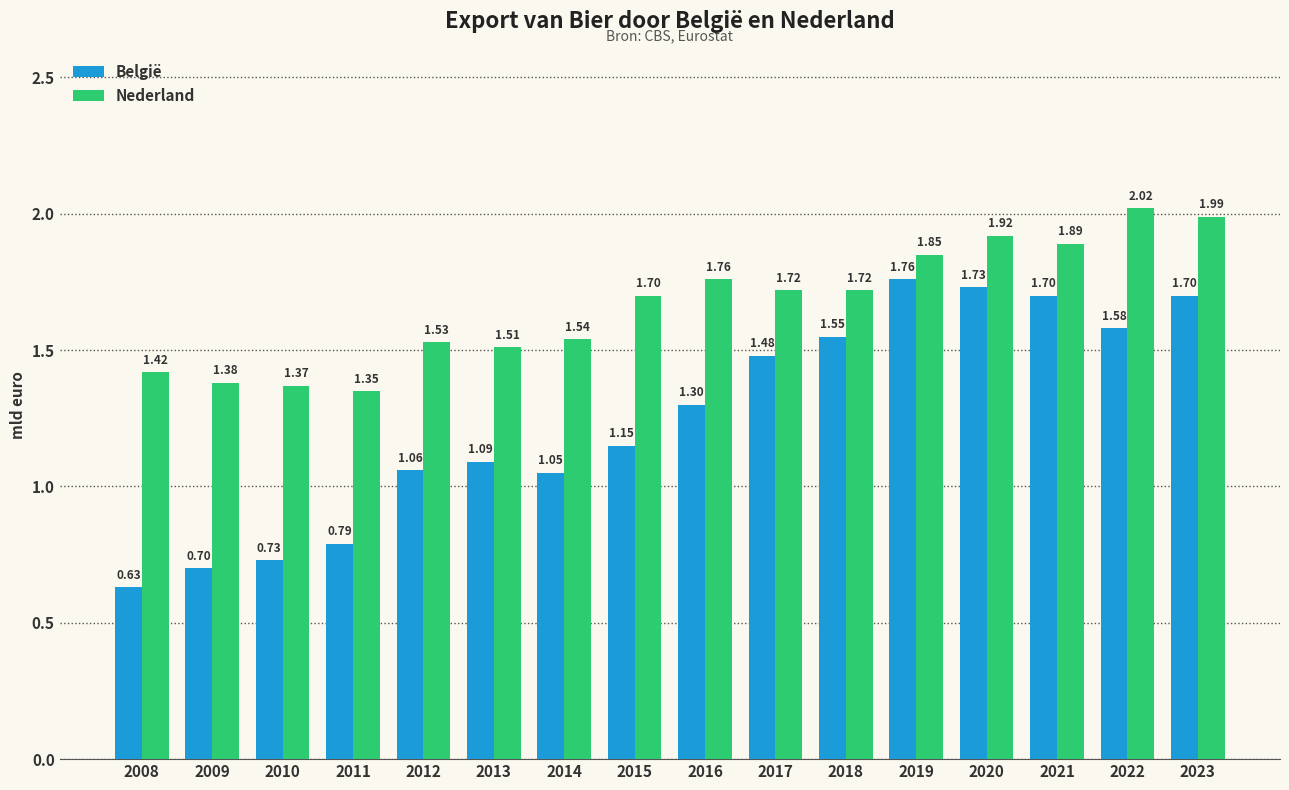

How many bars are there in total?

32